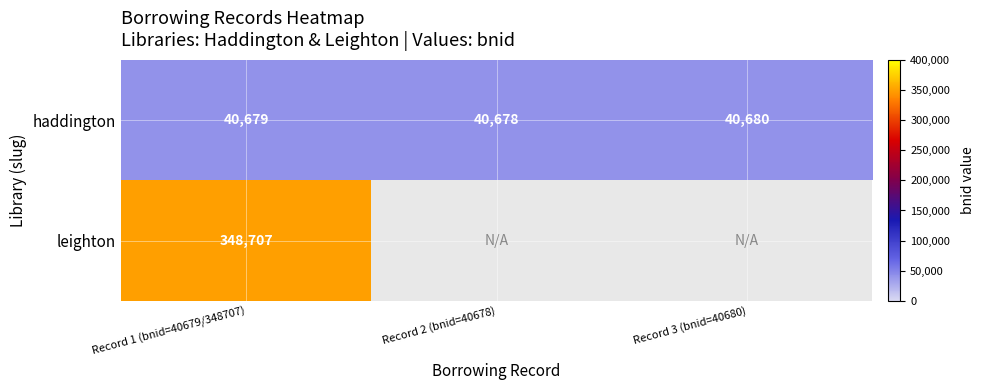

At which category does the chart reach its minimum across all series?

Record 2 (bnid=40678)